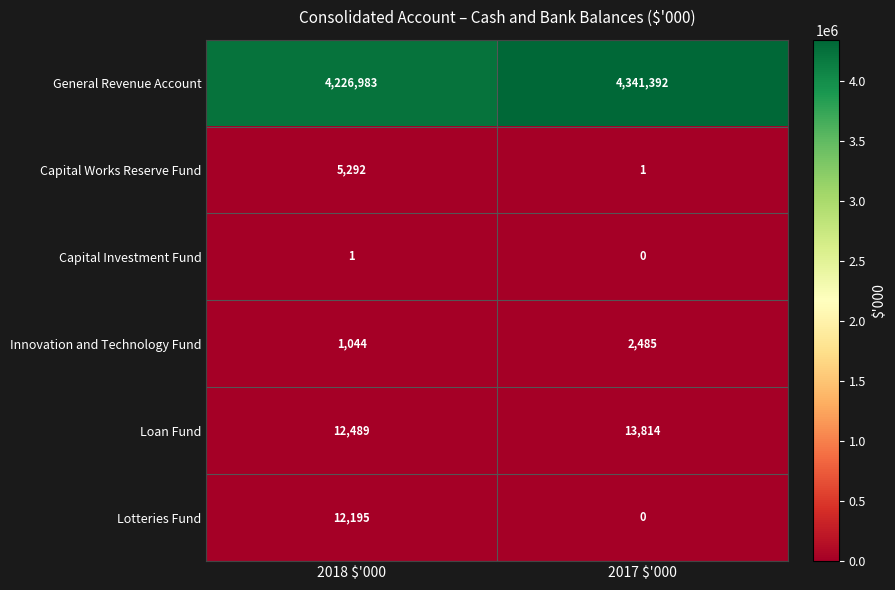

What is the average value of the Loan Fund series?

13152